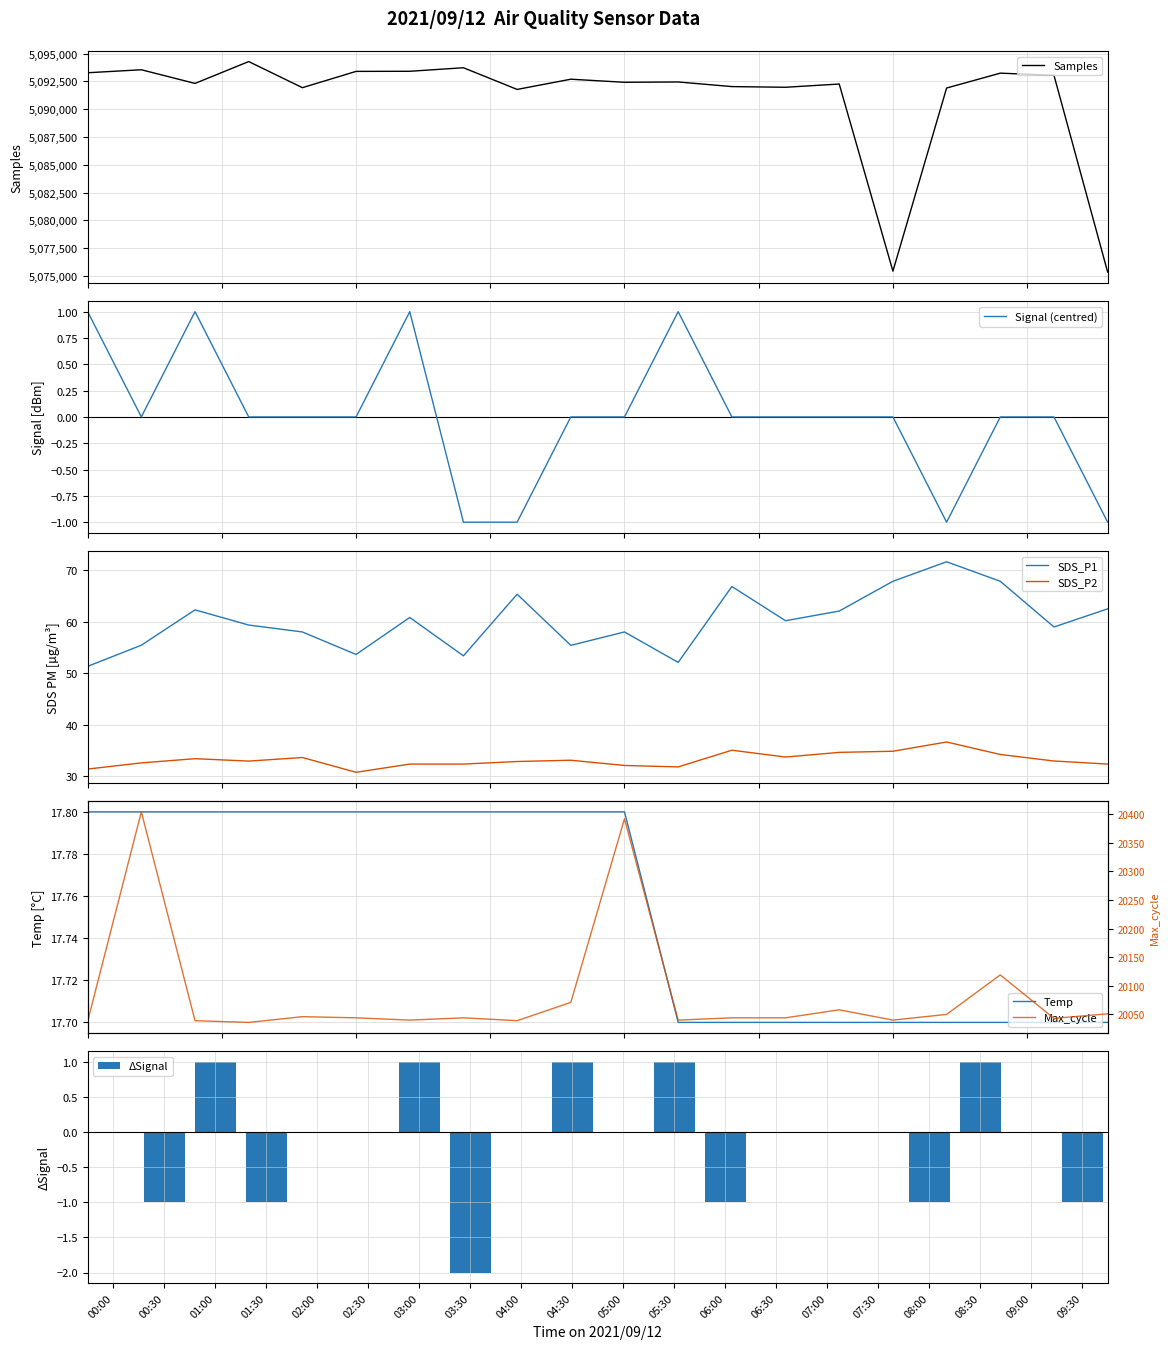

List the series in order of their peak value, highest first.

Samples, Max_cycle, SDS_P1, SDS_P2, Temp, Signal